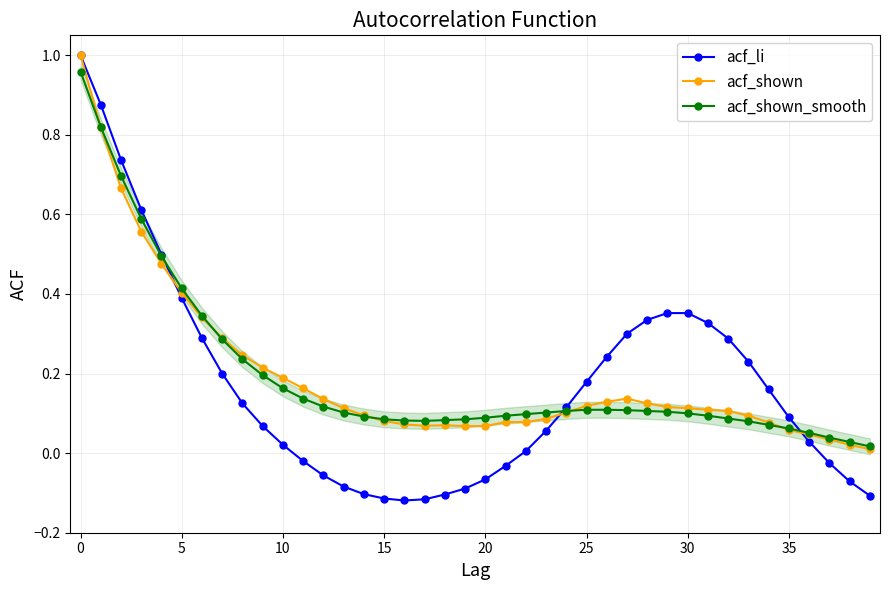

Which series has the largest range (max minus min)?

acf_li